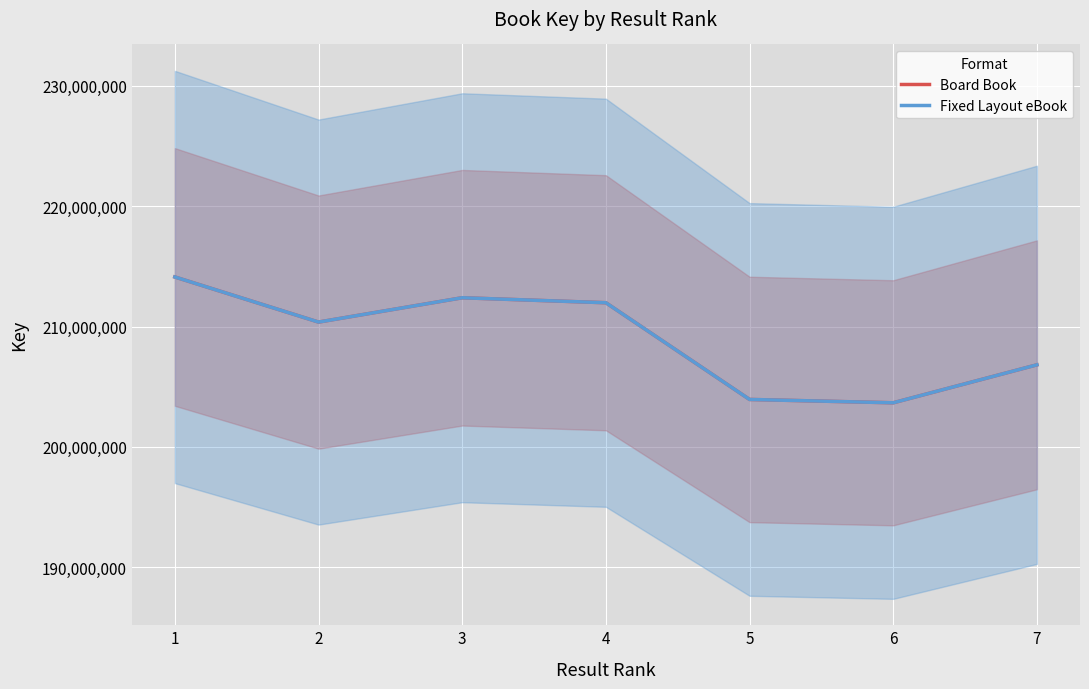

What are all the series names shown in the legend?

Board Book, Fixed Layout eBook